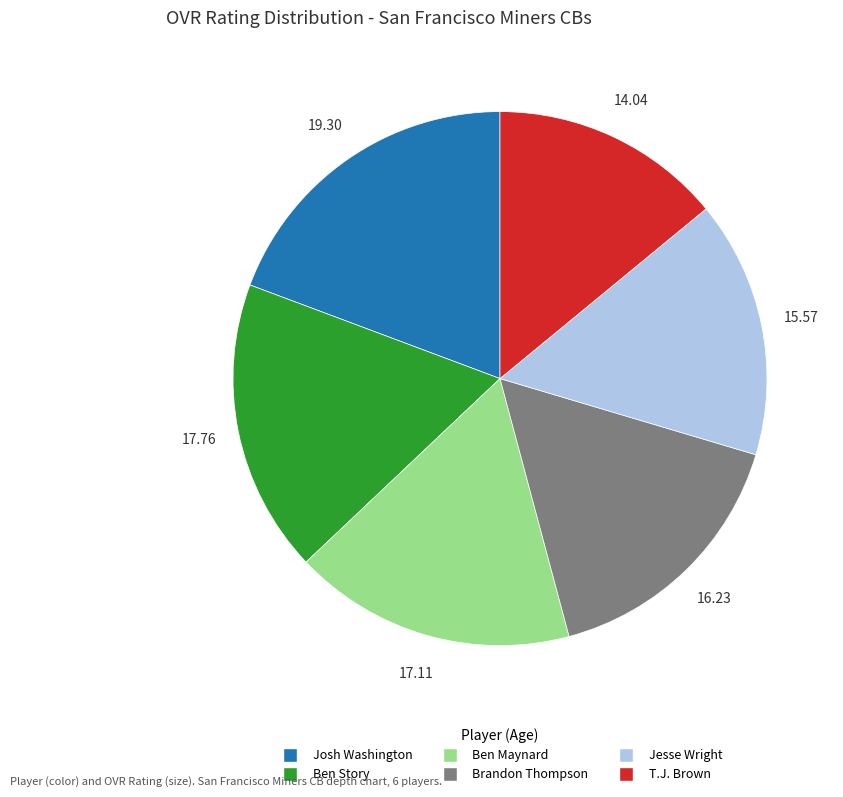

Is there any slice that represents more than half of the pie?

No